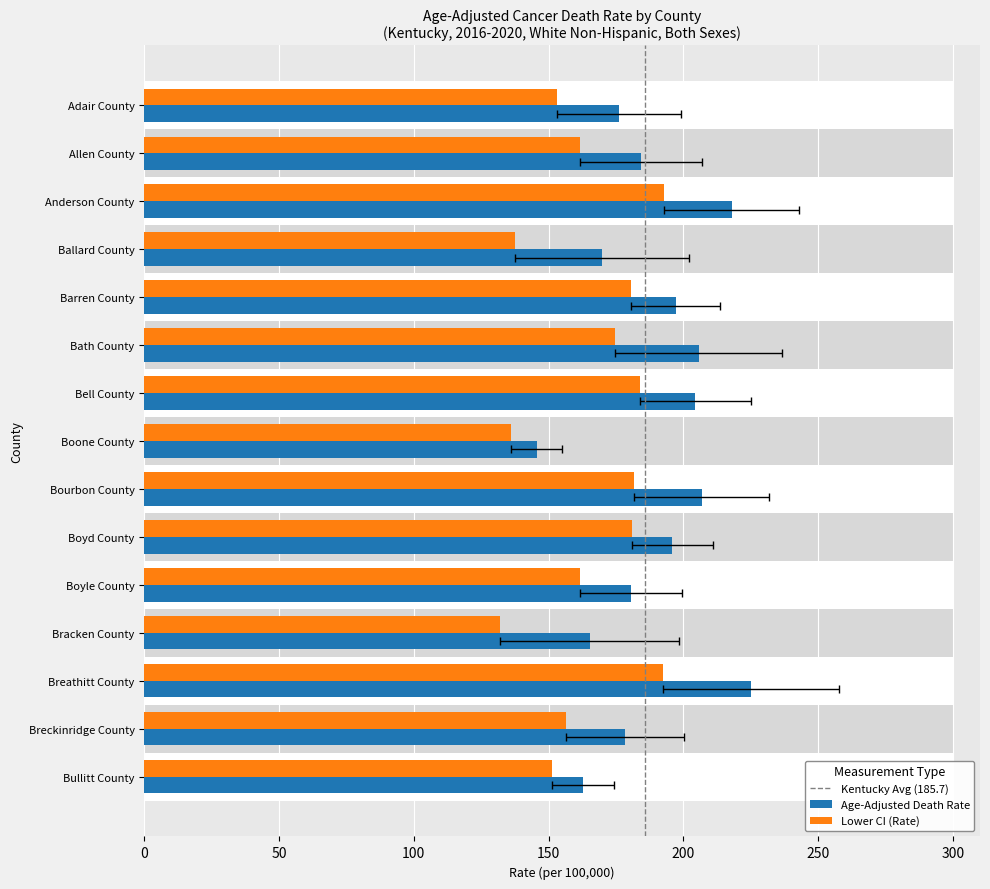

The Lower CI (Rate) series shows 181.7 at Bourbon County. True or false?

True